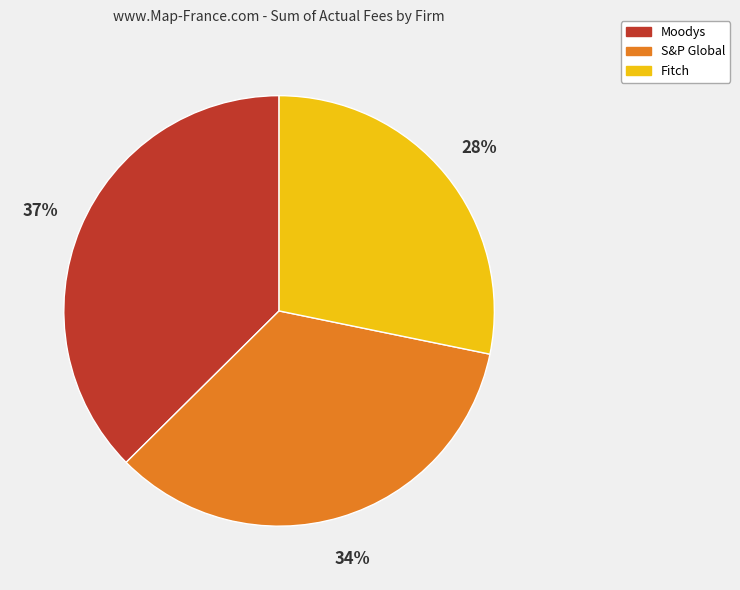

Rank the categories by value from highest to lowest.

Moodys, S&P Global, Fitch